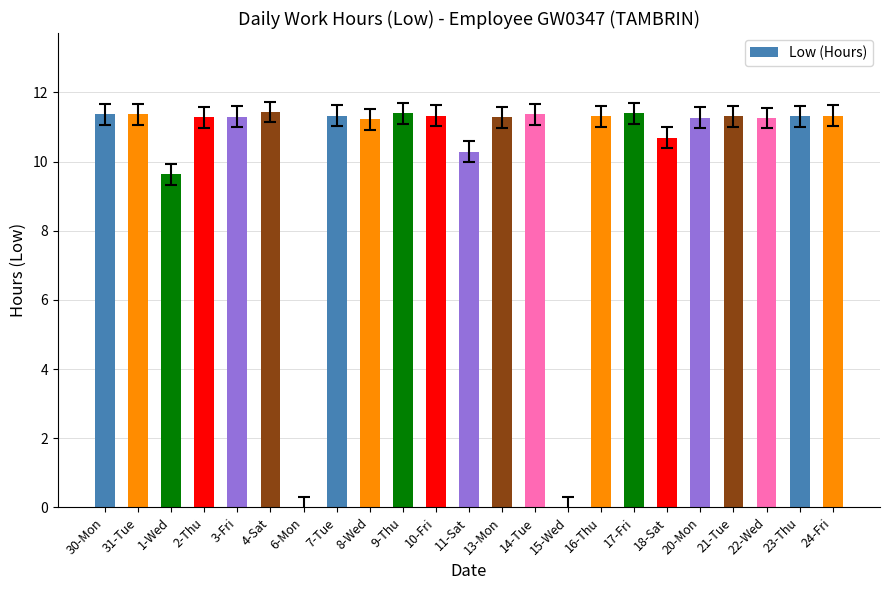

The value at 1-Wed is 9.6. True or false?

True